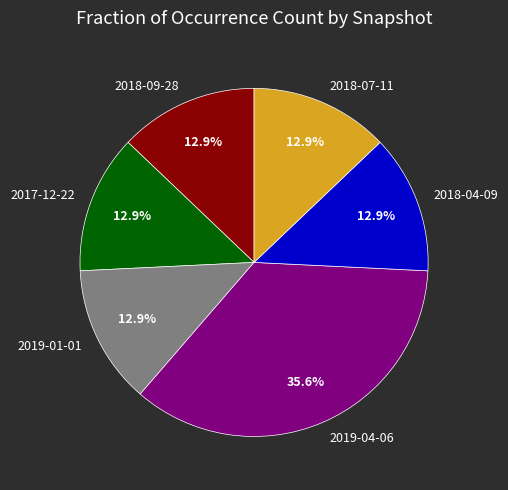

Is the sum of 2019-04-06 and 2018-07-11 greater than half?

No